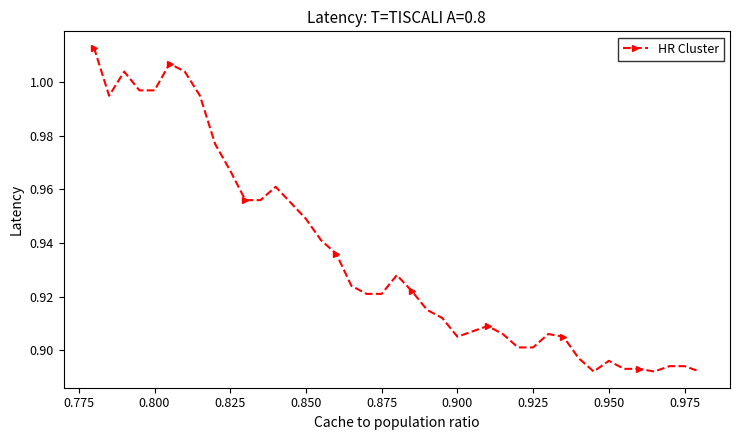

True or false: there are more than 2 points higher than both neighbors.

True